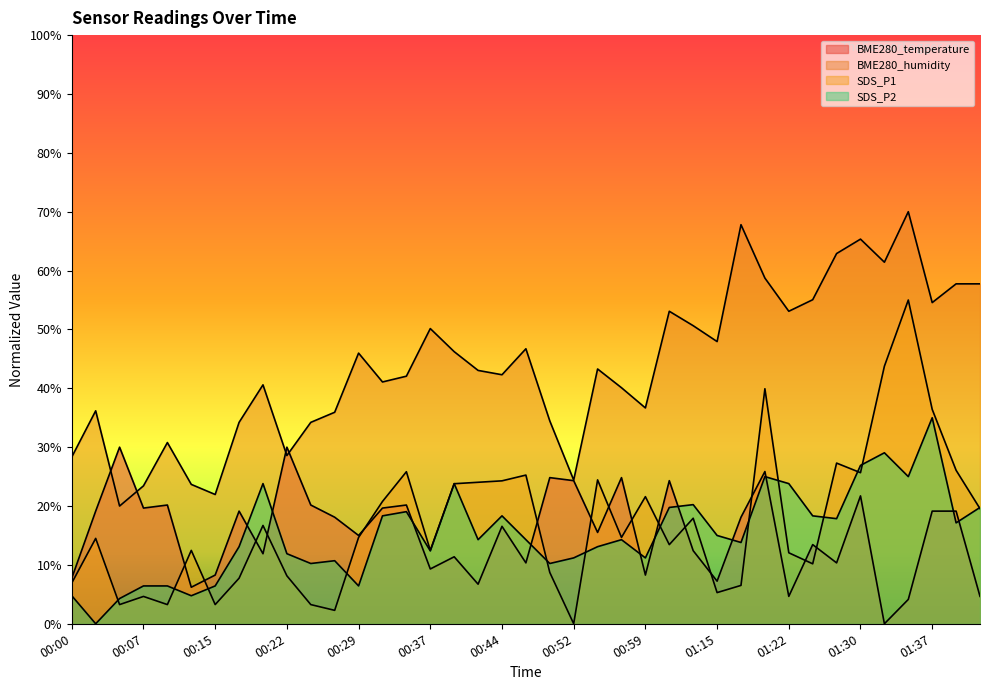

Reading right to left, transcribe all the data shown in this chart.

BME280_temperature: 4.7	19.1	19.1	4.1	0.0	21.7	10.3	13.4	4.7	25.9	18.1	7.2	12.4	24.3	8.3	24.8	15.5	24.3	24.8	10.3	16.6	6.7	11.4	9.3	20.2	19.7	15.0	18.1	20.2	30.0	11.9	19.1	8.3	6.2	20.2	19.7	30.0	19.1	7.8
BME280_humidity: 57.7	57.7	54.6	70.0	61.4	65.3	62.9	55.0	53.1	58.7	67.8	47.9	50.6	53.1	36.7	40.1	43.3	24.4	34.5	46.7	42.3	43.0	46.2	50.1	42.1	41.1	46.0	35.9	34.2	28.6	40.6	34.2	22.0	23.7	30.8	23.4	20.0	36.2	28.3
SDS_P1: 19.6	26.1	36.4	55.0	43.8	25.7	27.3	10.2	12.1	39.9	6.5	5.3	17.9	13.4	21.6	14.7	24.4	0.0	8.7	25.3	24.3	24.0	23.8	12.5	25.8	20.8	14.7	2.3	3.3	8.1	16.7	7.7	3.3	12.5	3.3	4.6	3.3	14.5	6.9
SDS_P2: 19.8	17.1	35.0	25.0	29.0	26.9	17.9	18.3	23.8	25.0	13.8	15.0	20.2	19.8	11.2	14.3	13.1	11.2	10.2	14.3	18.3	14.3	23.8	12.4	19.0	18.3	6.4	10.7	10.2	11.9	23.8	13.1	6.4	4.8	6.4	6.4	4.3	0.0	4.8